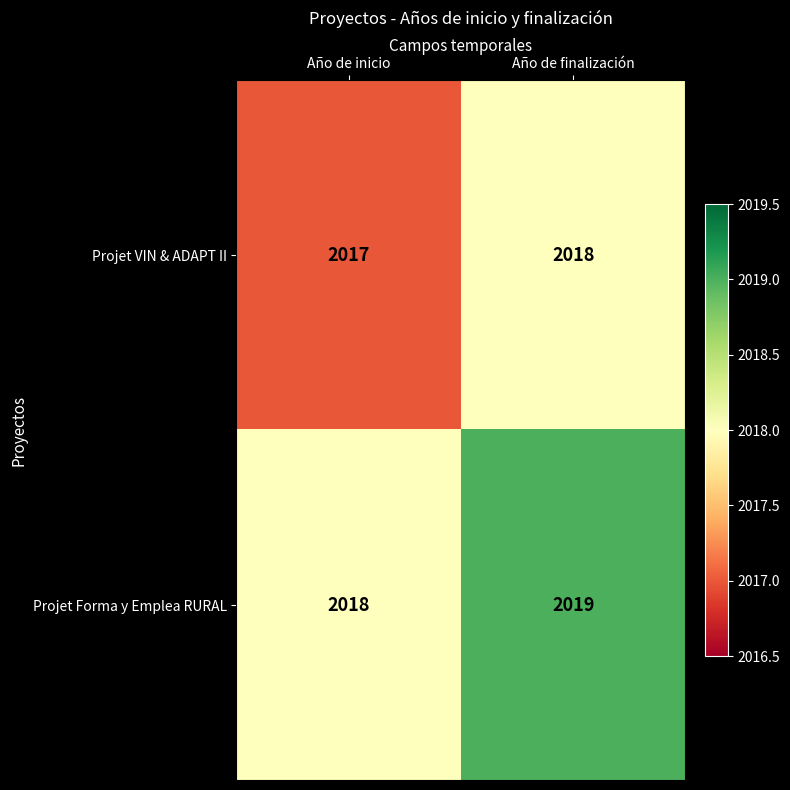

At which category is the sum across all series the highest?

Año de finalización